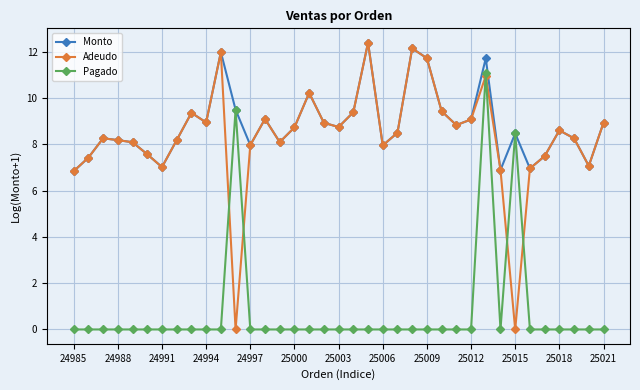

Which series has the widest spread of values?

Adeudo